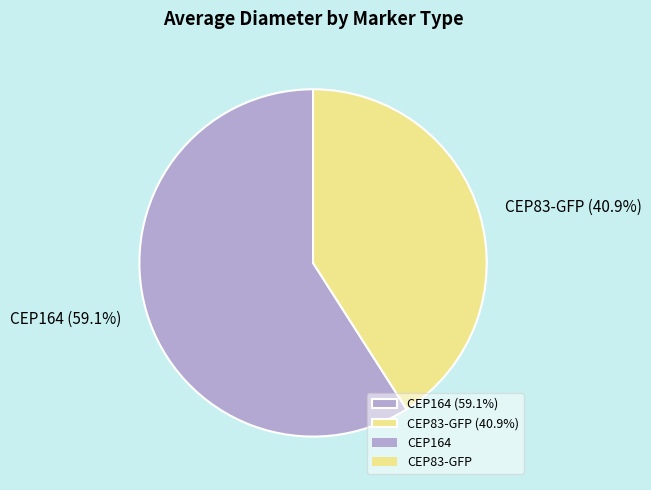

To the nearest percent, what is the combined percentage of CEP83-GFP and CEP164?

100%